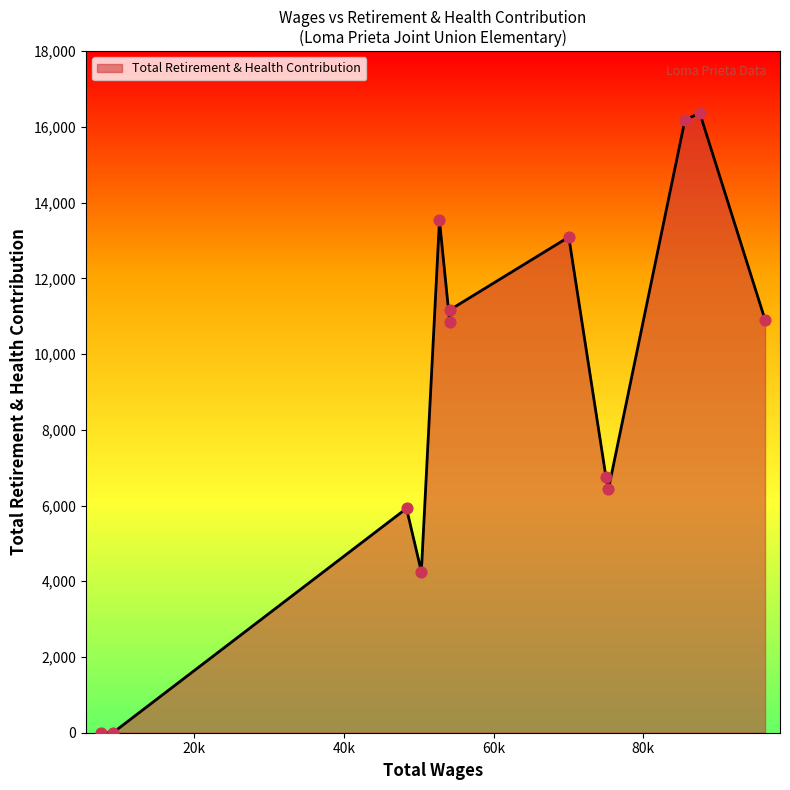

What is the difference between the maximum and minimum values?

16365